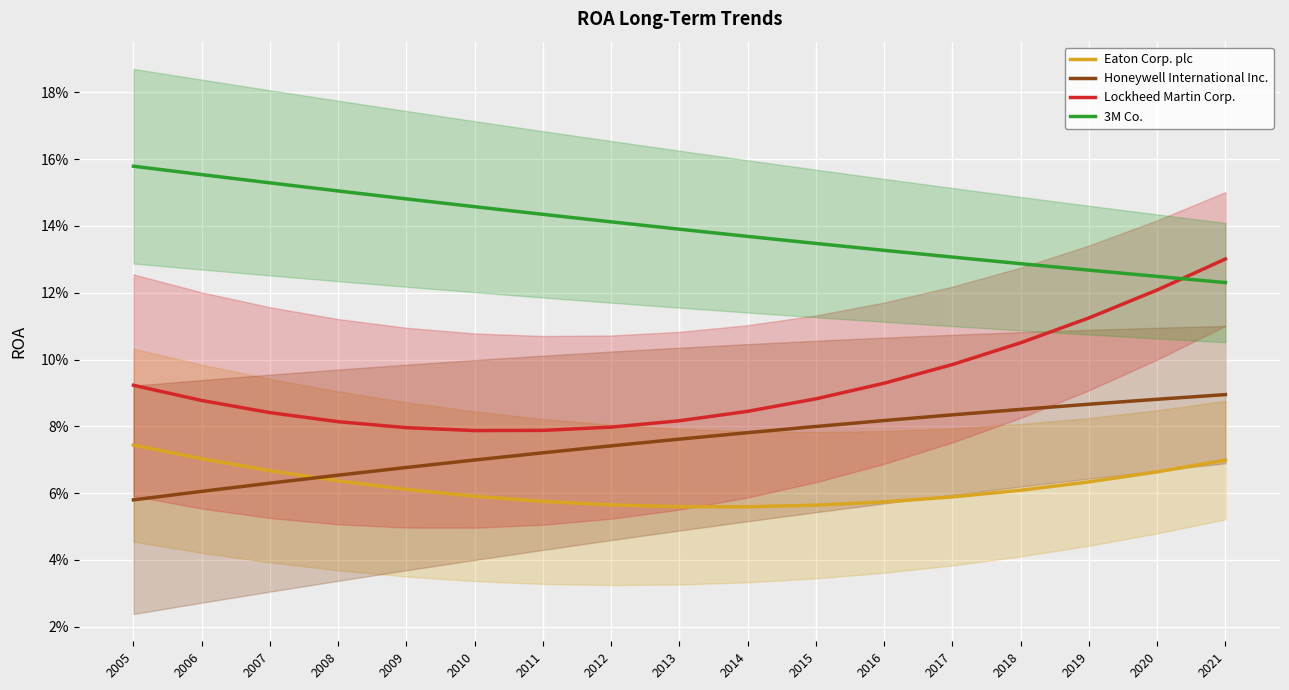

True or false: Lockheed Martin Corp. and Honeywell International Inc. intersect in this chart.

False